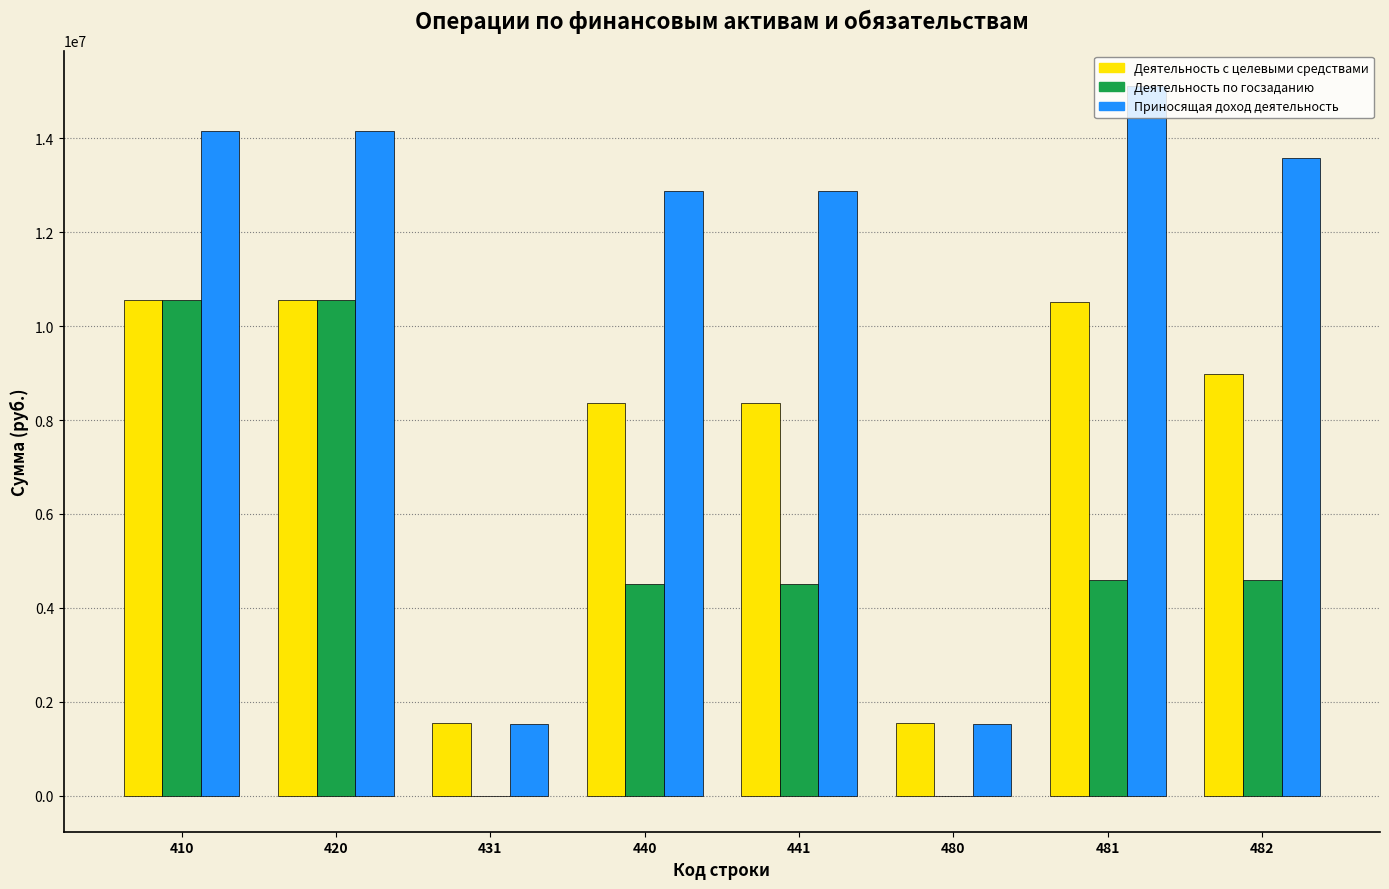

Between 420 and 431, which series saw the biggest shift?

Приносящая доход деятельность